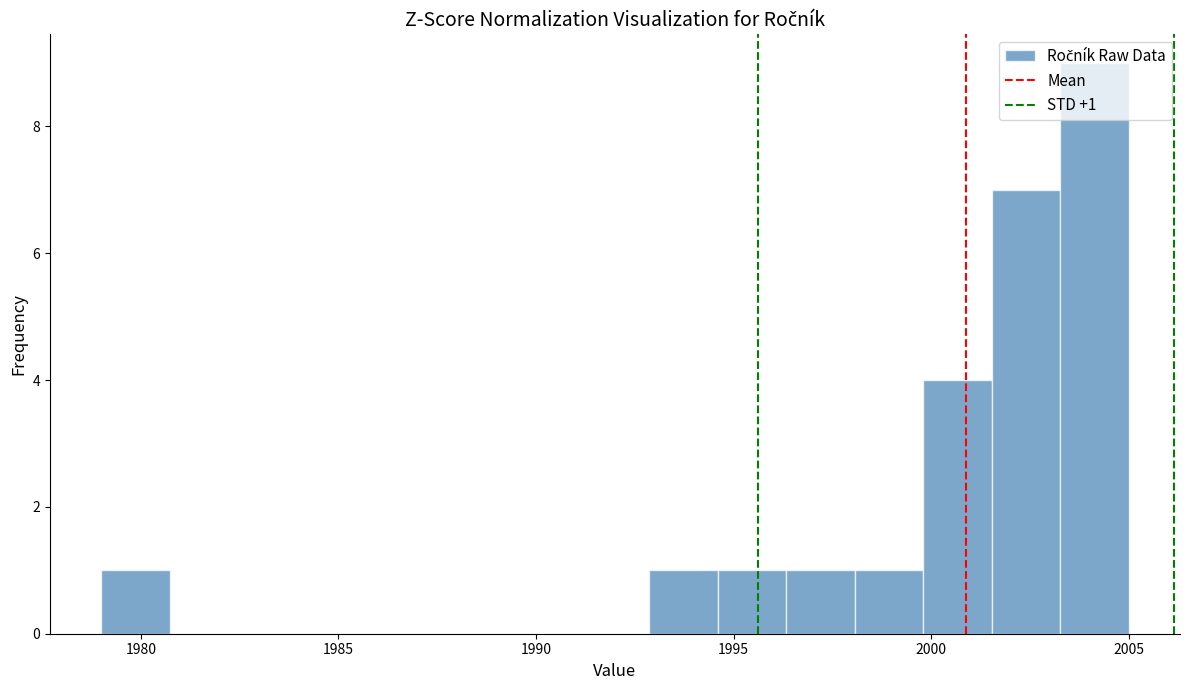

Around what value on the x-axis is the tallest bar? Give the approximate position of its centre, as read against the axis.

2004.0